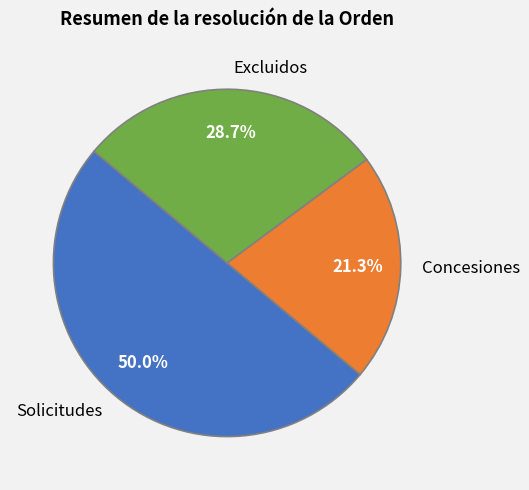

To the nearest percent, what is the combined percentage of Solicitudes and Excluidos?

79%